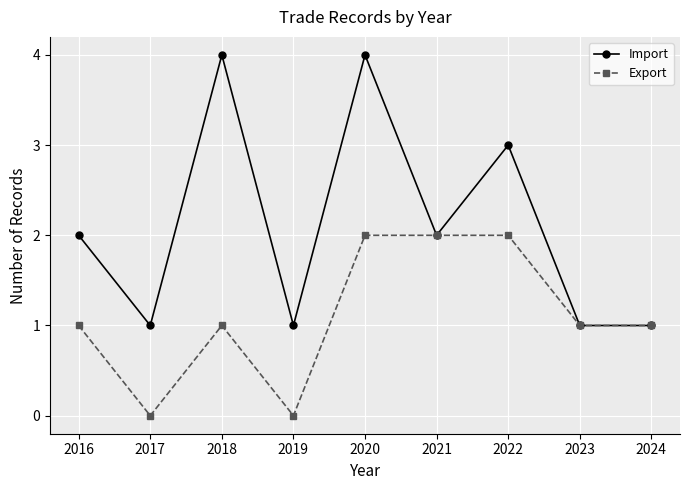

Rank the series by their maximum value, from lowest to highest.

Export, Import